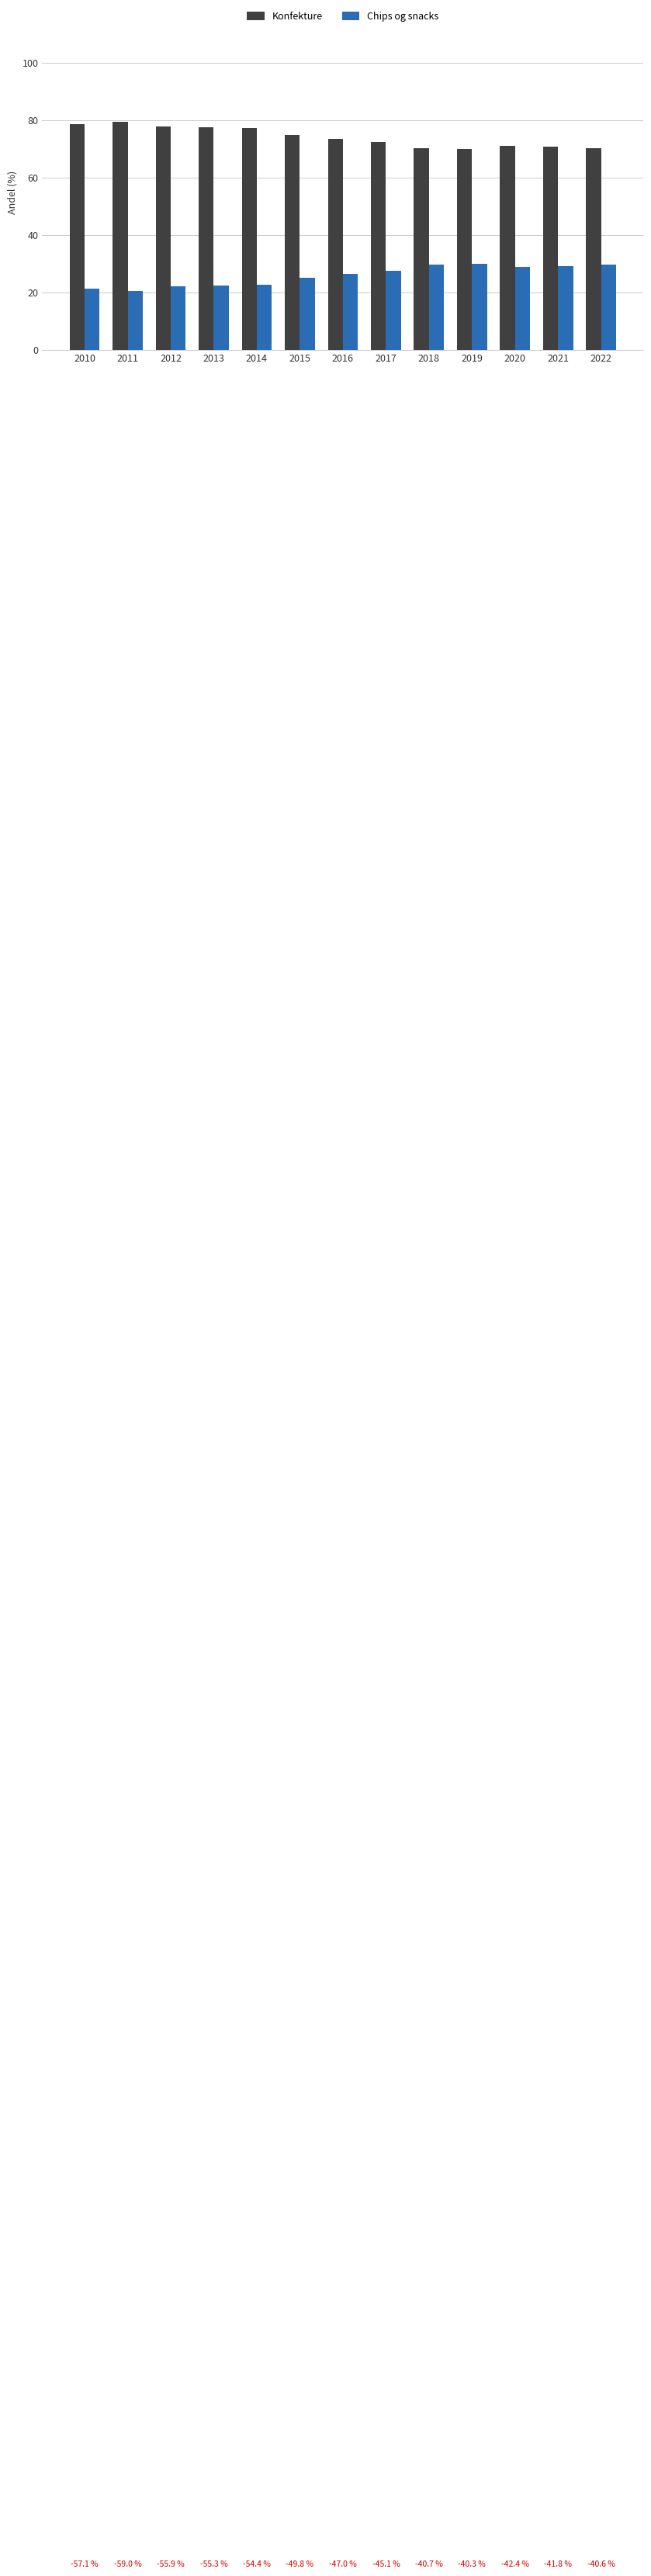

The Chips og snacks series shows 20.5 at 2011. True or false?

True